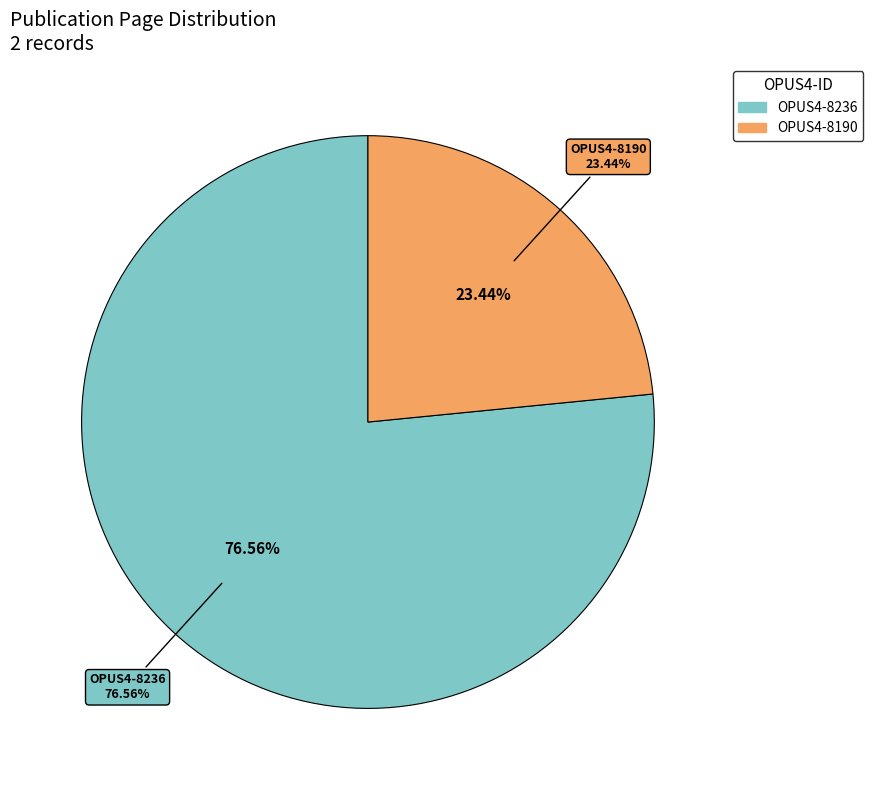

Rank the categories by value from lowest to highest.

OPUS4-8190, OPUS4-8236